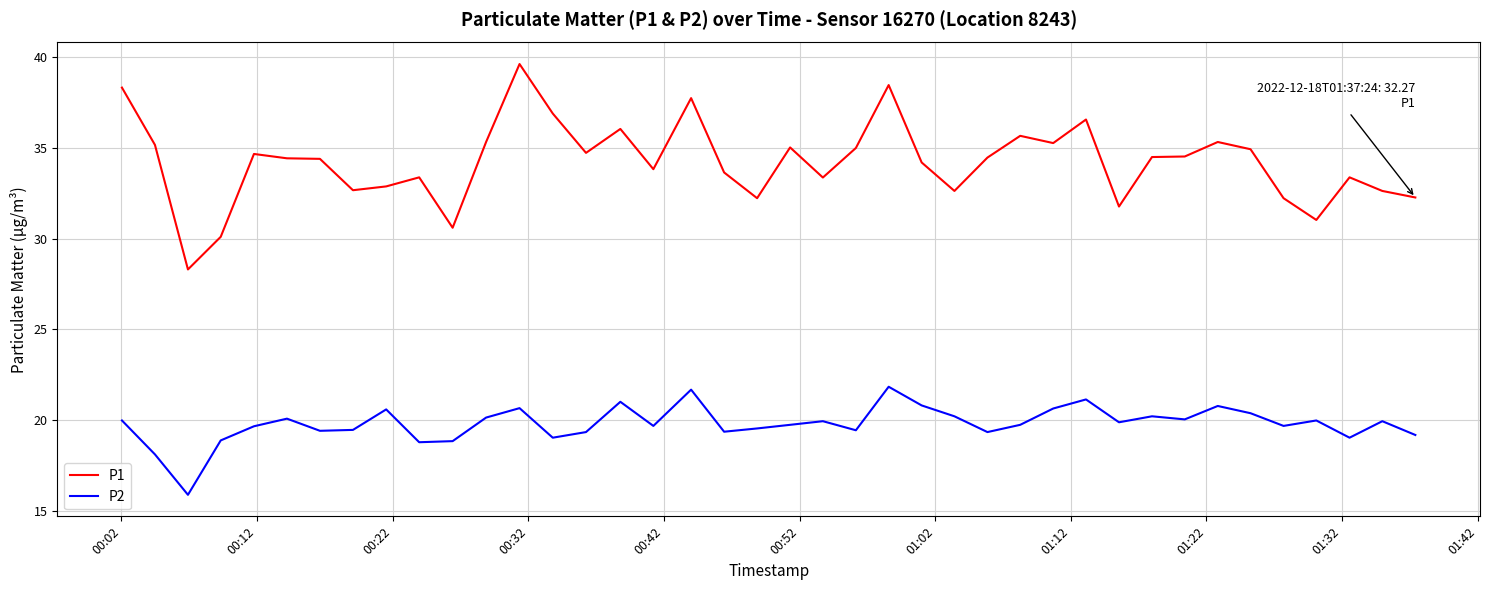

Rank the series by their maximum value, from highest to lowest.

P1, P2